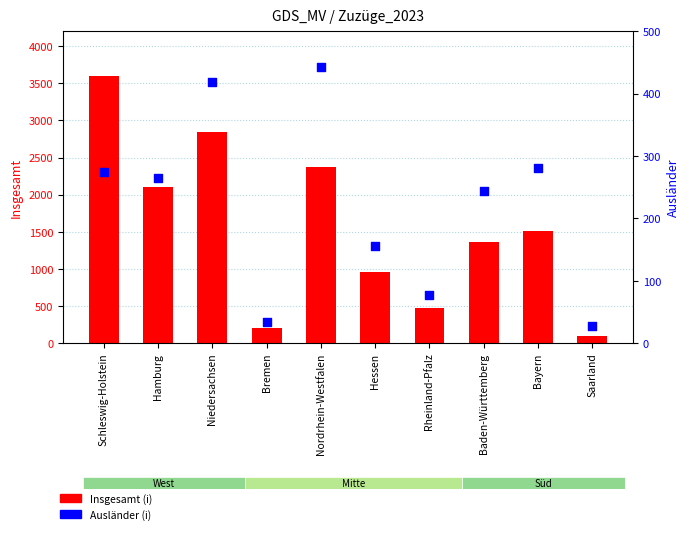

Is the value of Insgesamt (i) at Baden-Württemberg greater than the value of Ausländer (i) at Niedersachsen?

Yes